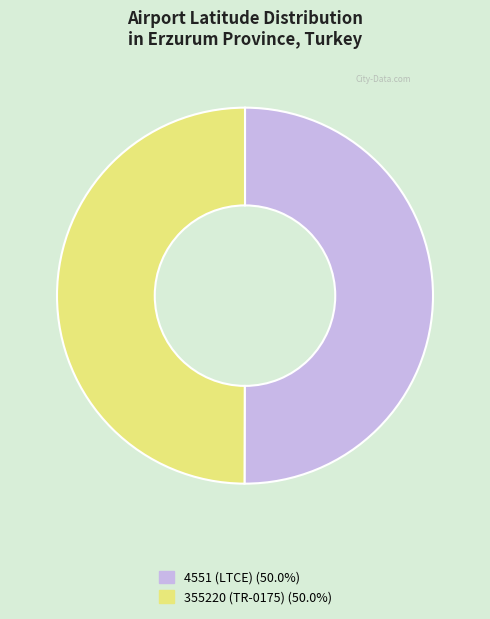

Combined, do 355220 (TR-0175) and 4551 (LTCE) account for over 50%?

Yes